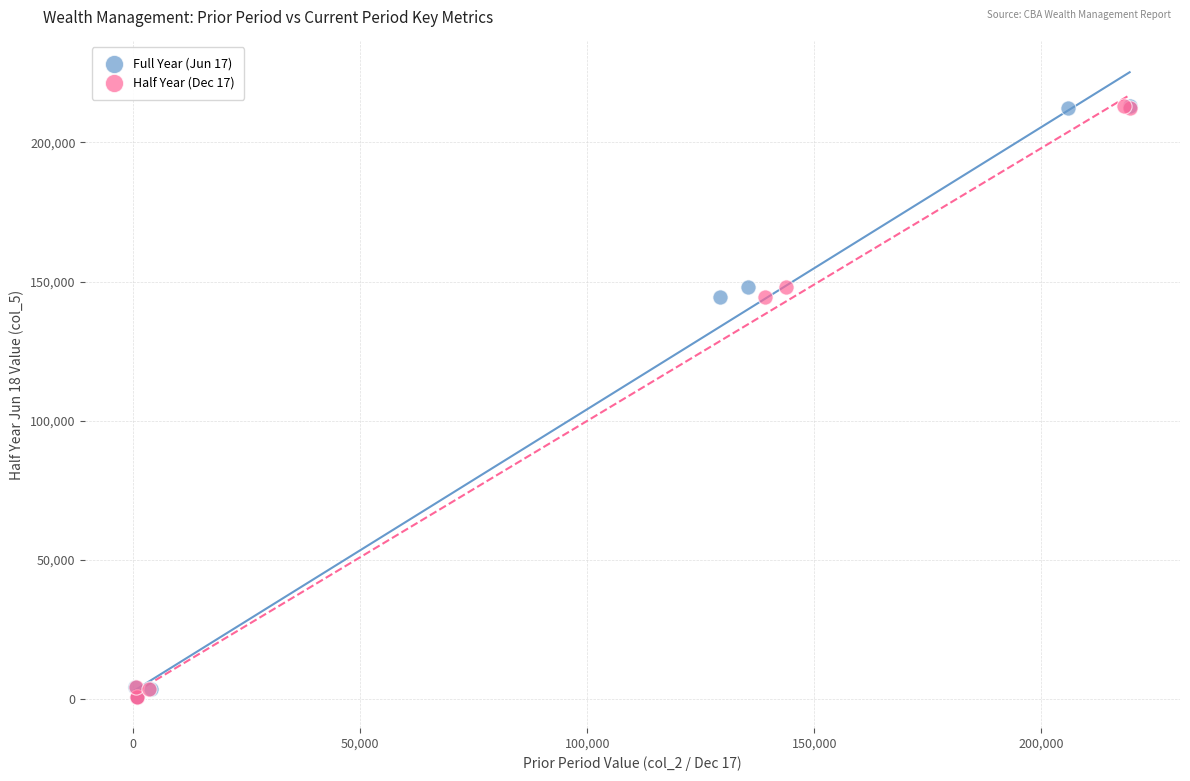

What are all the series names shown in the legend?

Full Year (Jun 17), Half Year (Dec 17)